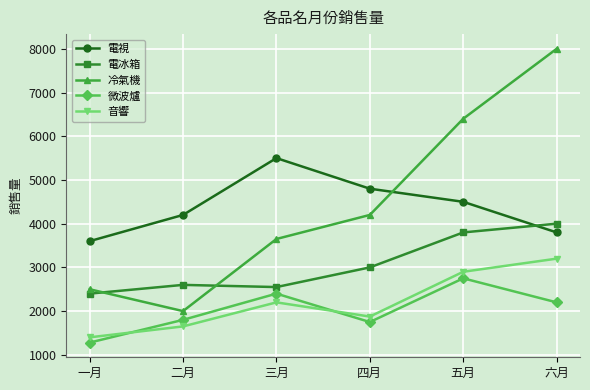

How many series are shown in this chart?

5